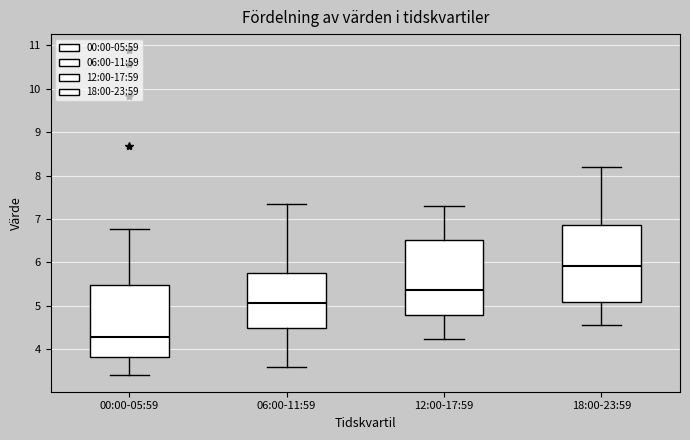

Where does the median line of the box for 00:00-05:59 sit on the y-axis? The values are not printed on the chart, so give them approximately, as read against the axis.

4.3